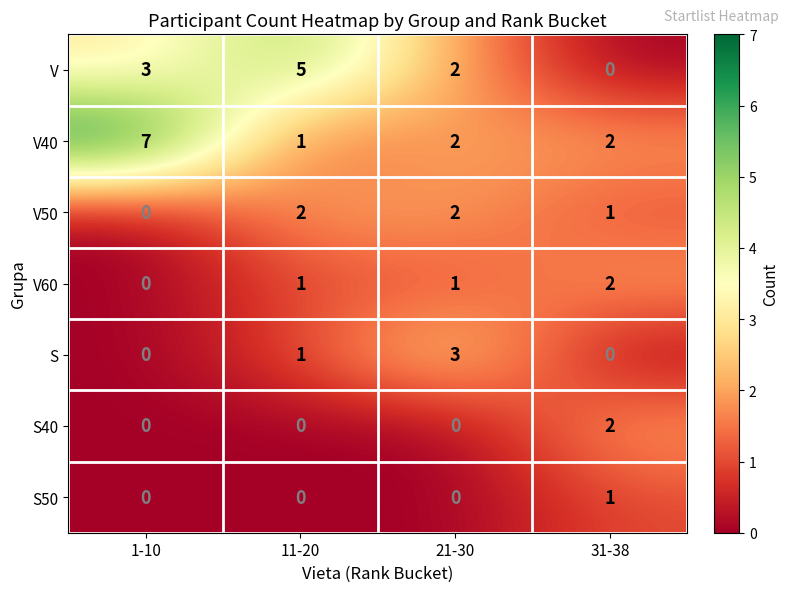

The S40 series shows 1 at 1-10. True or false?

False